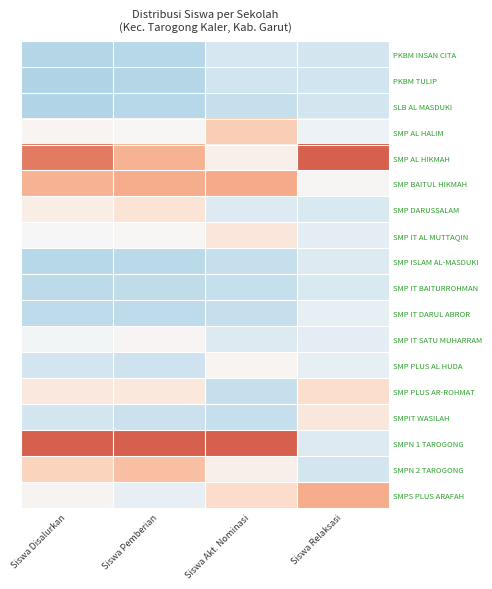

Which series has the largest range (max minus min)?

SMPN 1 TAROGONG